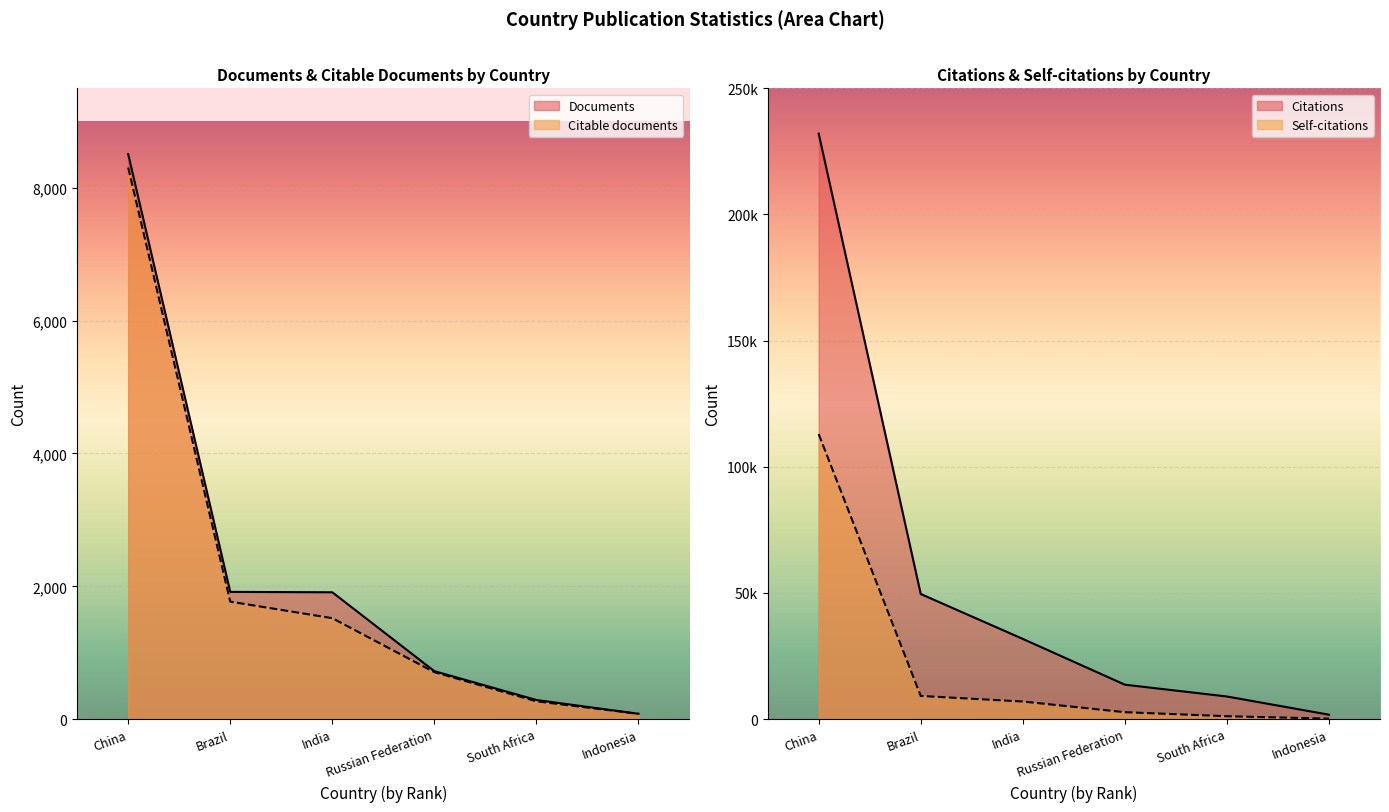

What is the difference between the Documents values at Indonesia and India?

1830